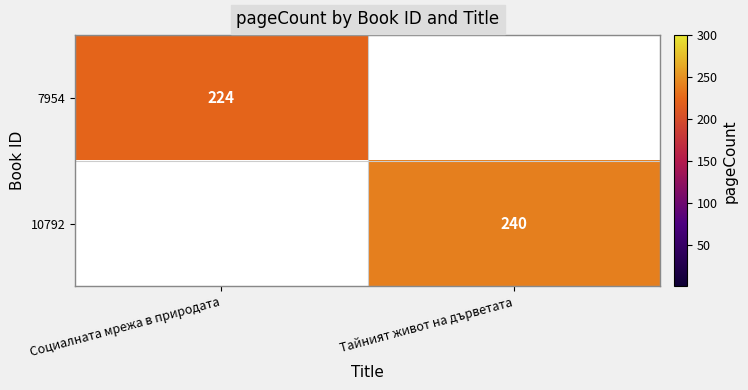

True or false: 7954 has a value of 85.8 at Социалната мрежа в природата.

False